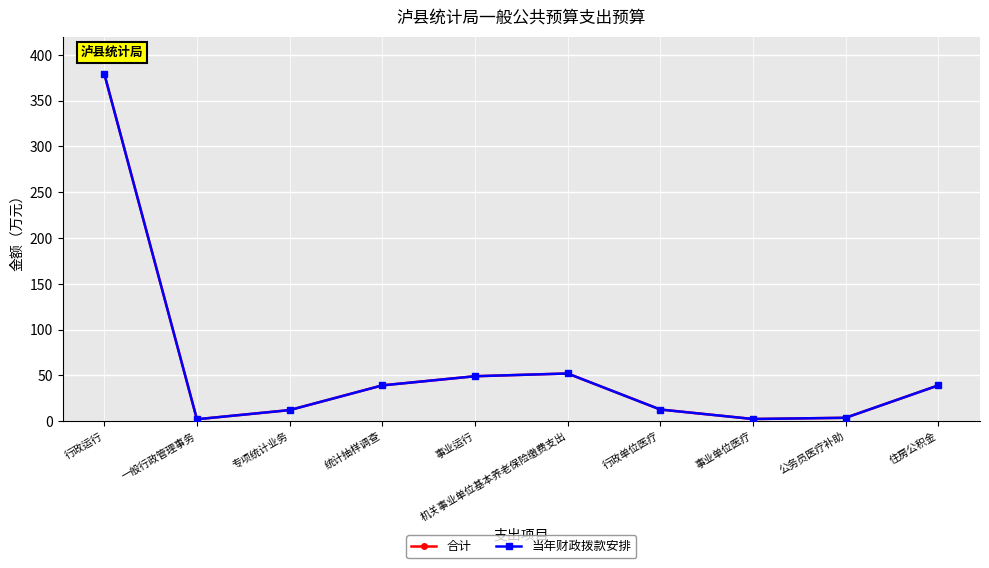

Does the chart have visible grid lines?

Yes